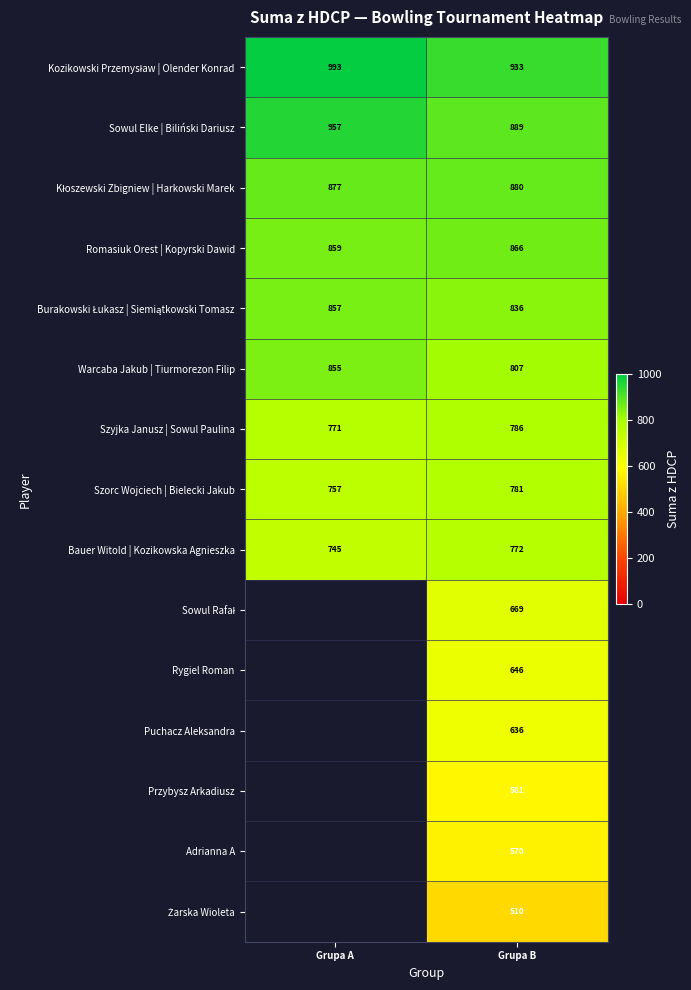

What is the total value across all series at Grupa B?

11162